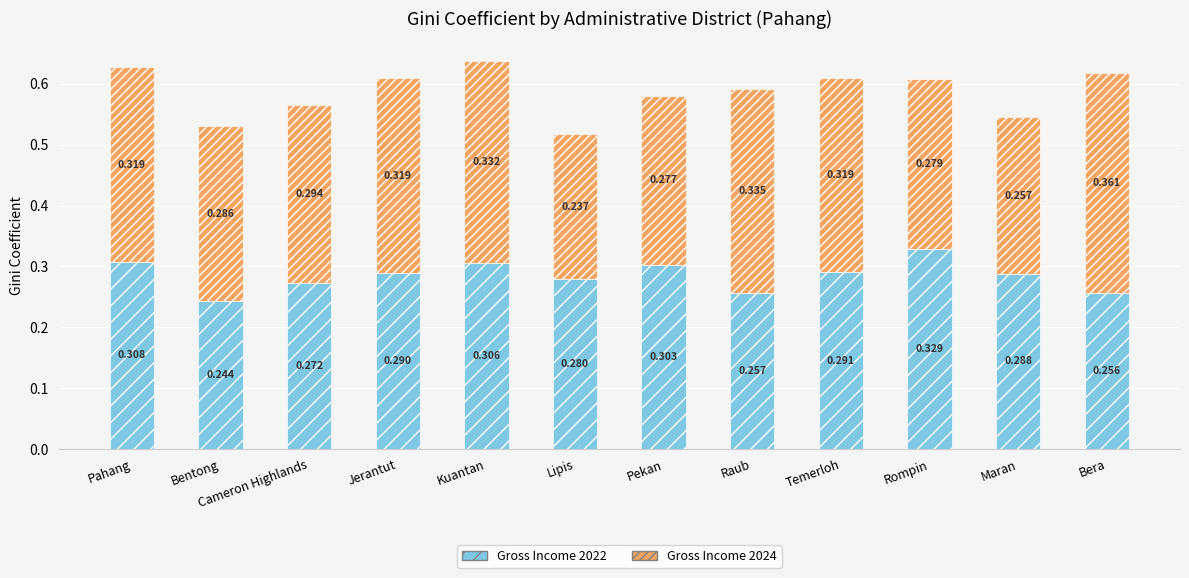

At which label is Gross Income 2022 closest to 0?

Bentong